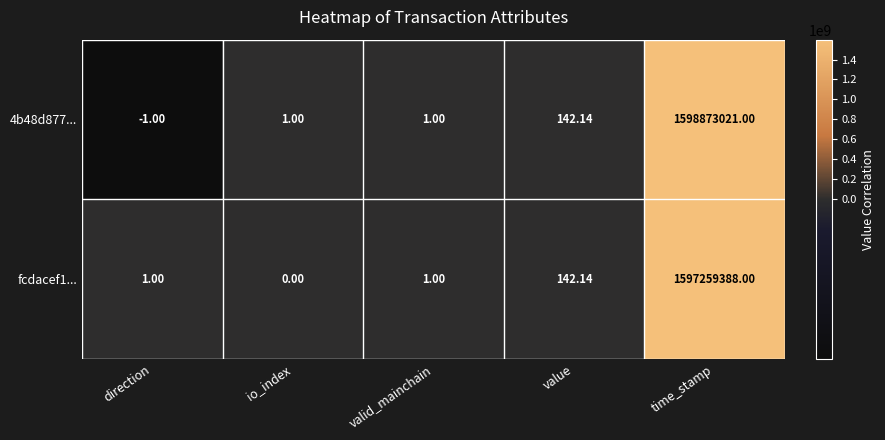

Which label corresponds to the smallest value in the chart?

direction